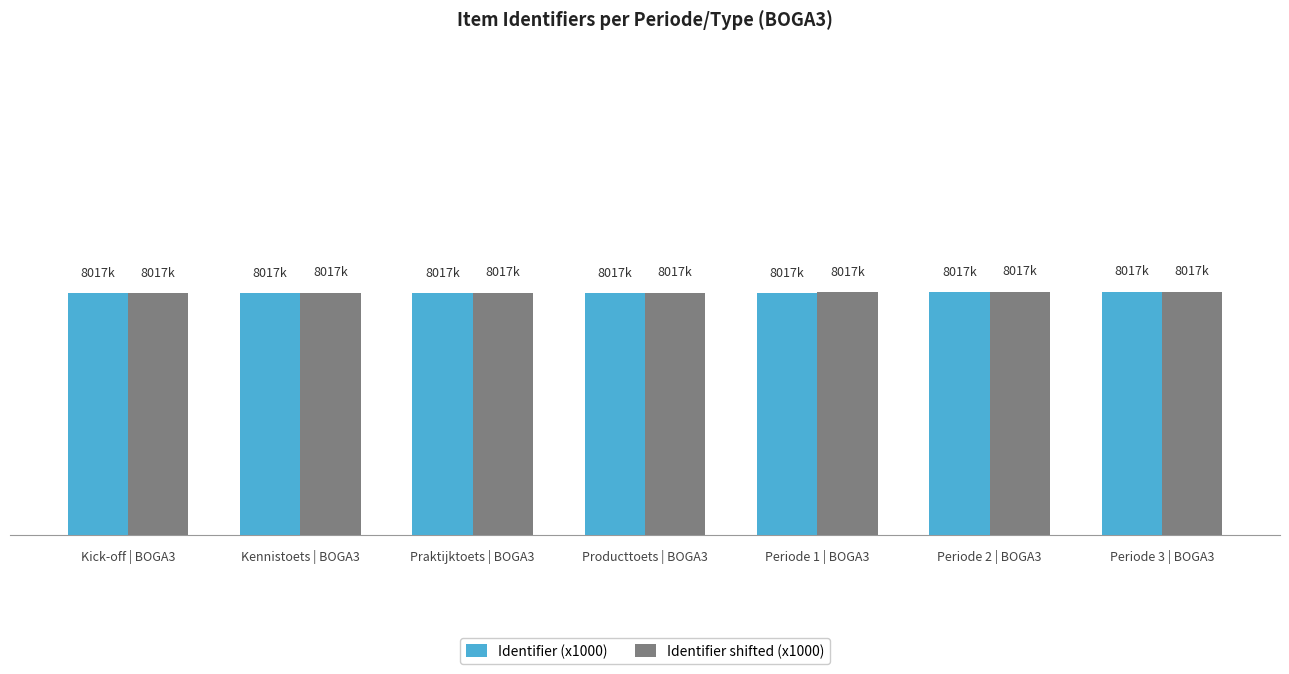

What is the value of the Identifier shifted (x1000) bar at the 4th from the left?

8017.0